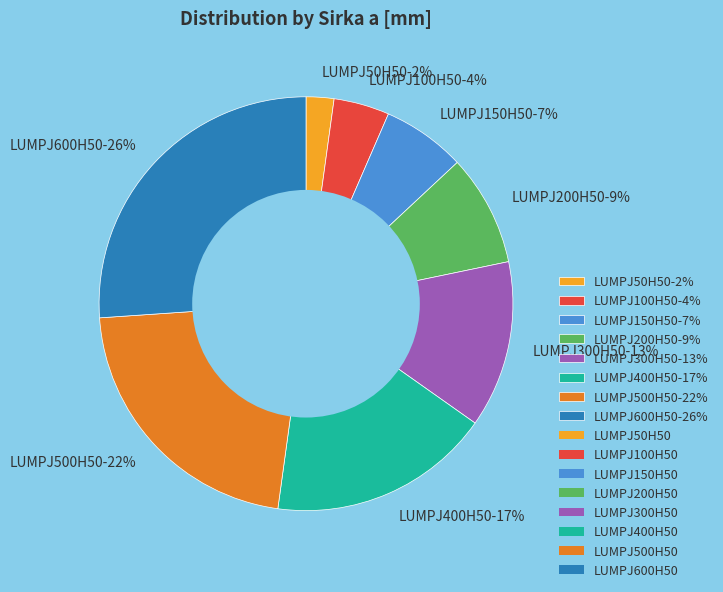

To the nearest percent, what portion does LUMPJ600H50 represent?

26%